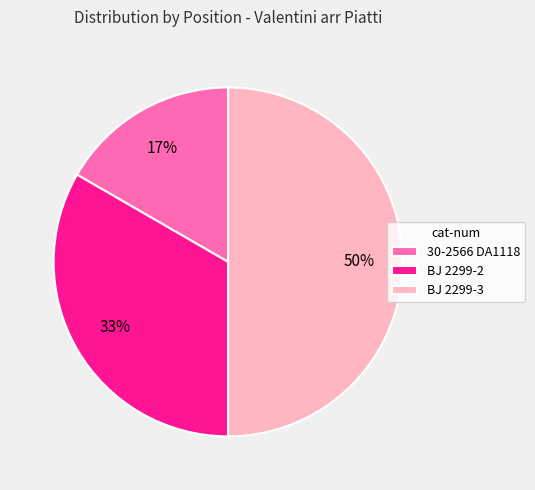

What is the smallest slice in the pie chart?

30-2566 DA1118